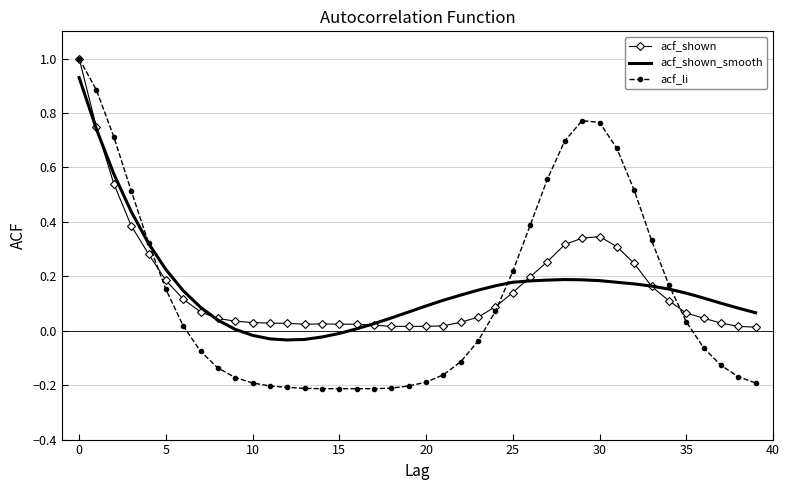

After their last crossing, which series has the higher values: acf_shown or acf_shown_smooth?

acf_shown_smooth